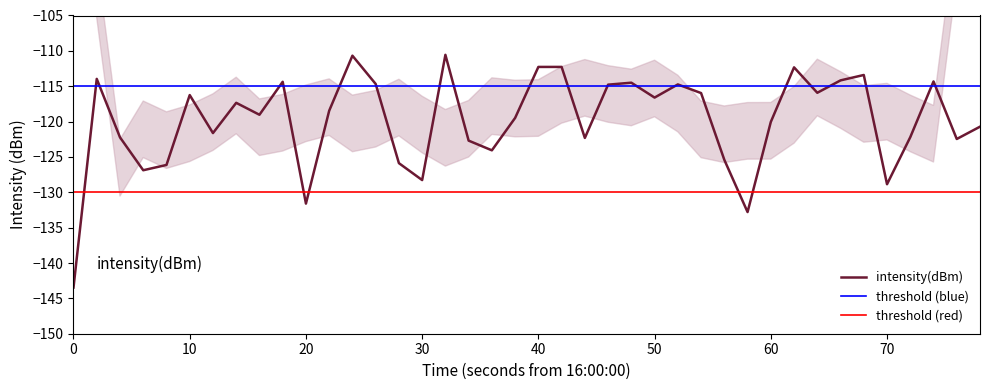

What is the lowest value of the intensity(dBm) series?

-143.5